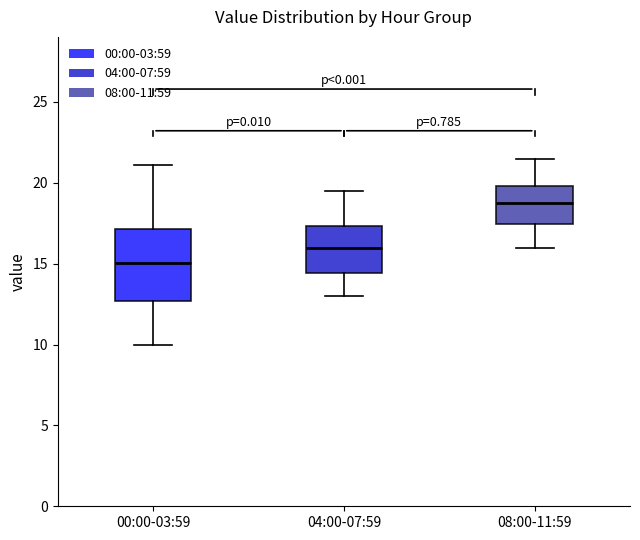

Reading left to right, transcribe this box plot: for each box, give where its median line is, the range the box spans, and where its two whiskers end, as read against the y-axis. The values are not printed on the chart, so give them approximately, as read against the axis.

00:00-03:59: median 15.0, box 12.5 to 17.0, whiskers 10.0 to 21.0
04:00-07:59: median 16.0, box 14.5 to 17.5, whiskers 13.0 to 19.5
08:00-11:59: median 19.0, box 17.5 to 20.0, whiskers 16.0 to 21.5